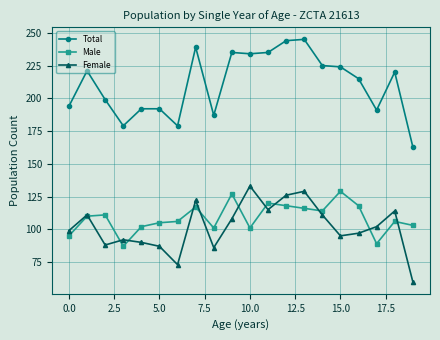

What is the maximum value for Total?

245